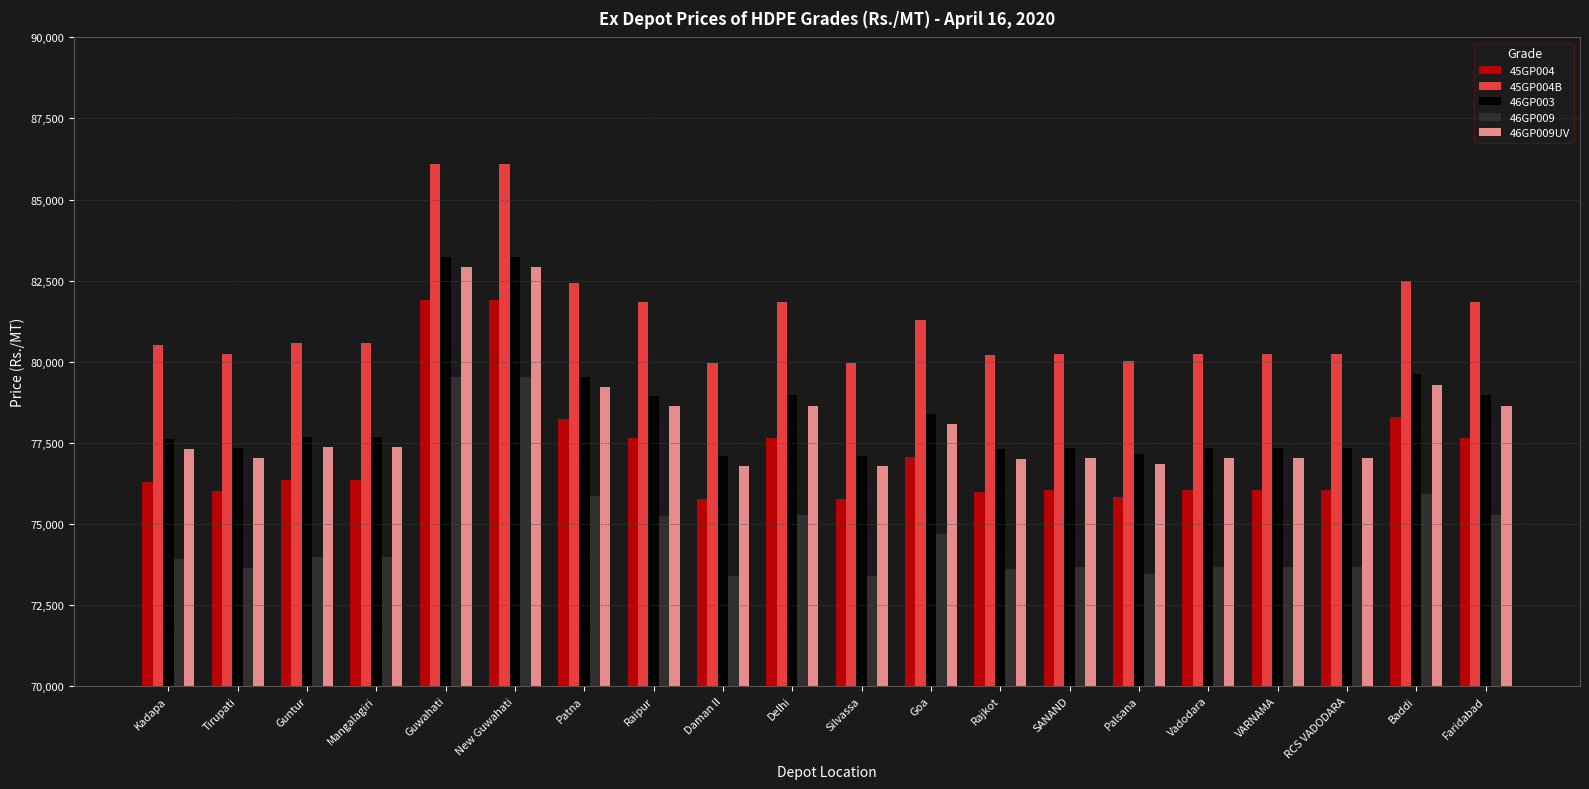

Is it true that 45GP004 equals 76300 at Kadapa?

True